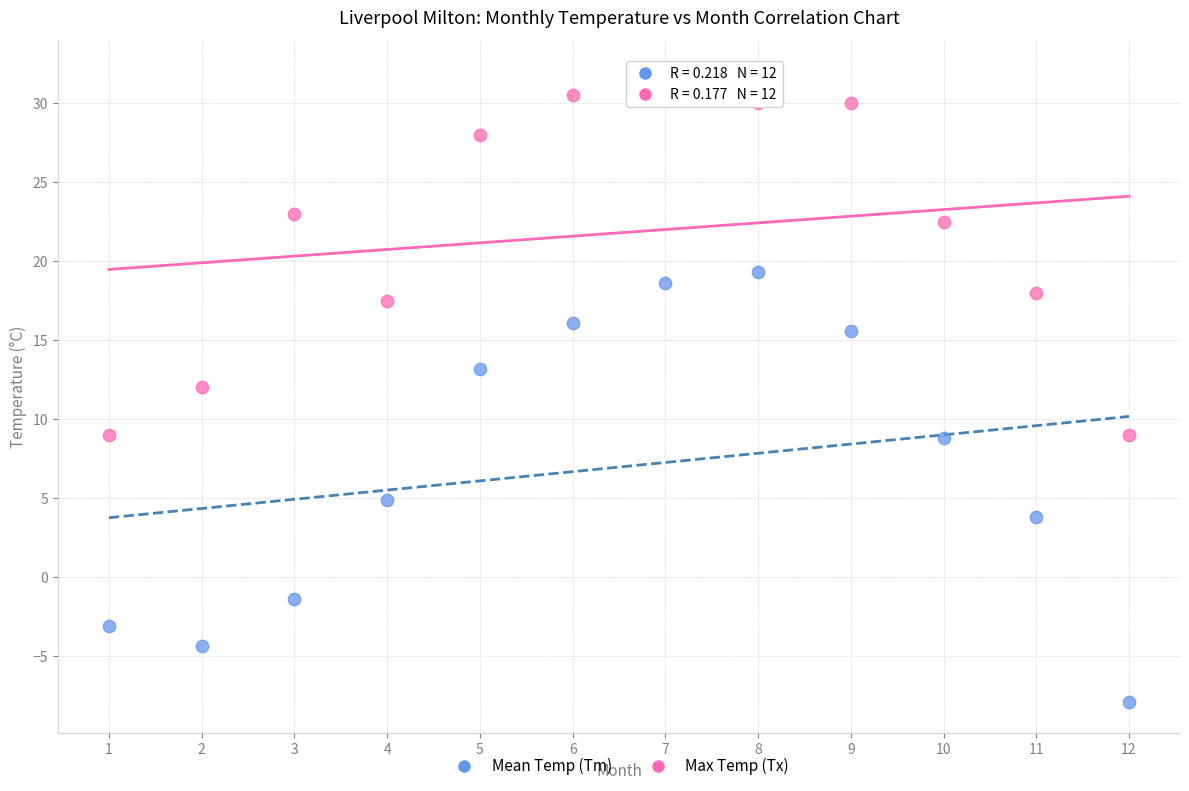

Which series has the largest Y range (max minus min)?

Mean Temp (Tm)